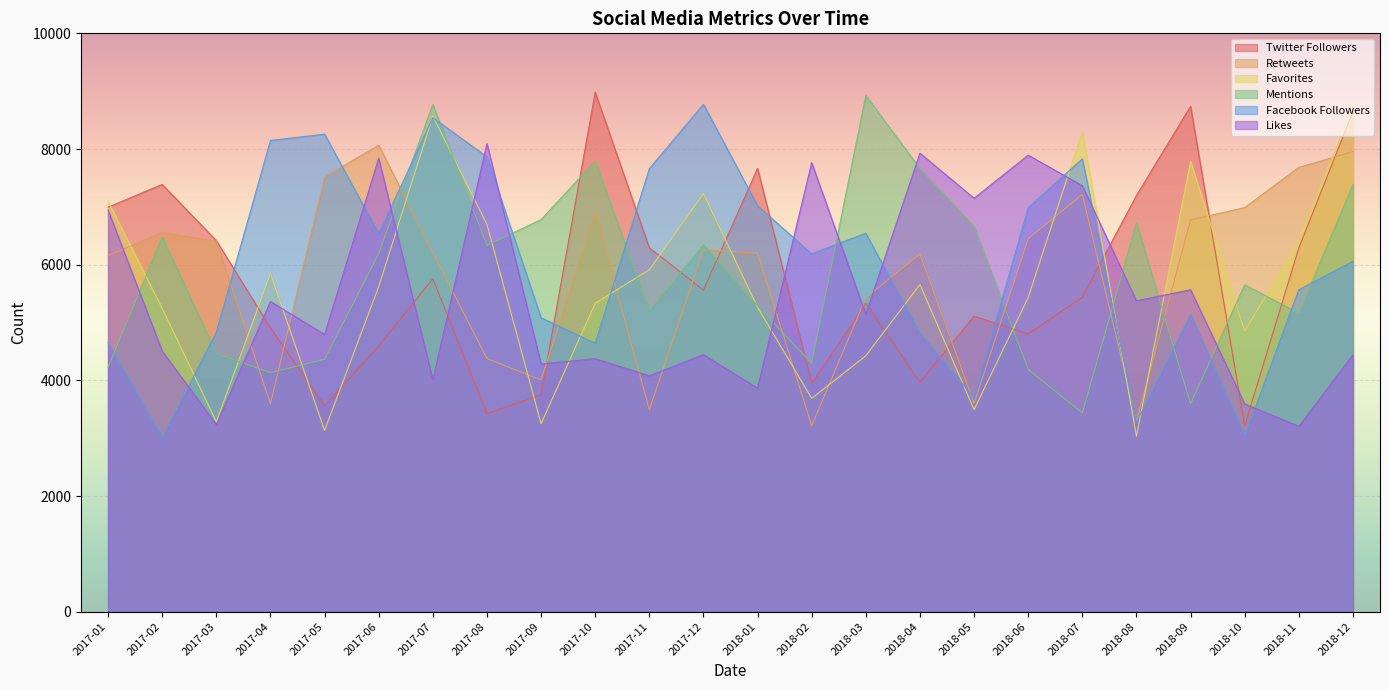

What is the label of the 8th point from the right?

2018-05